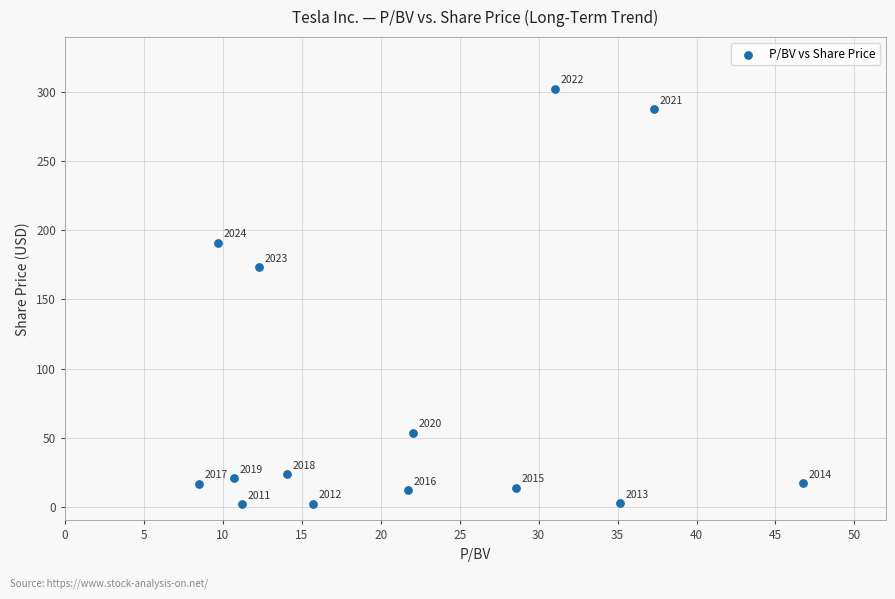

What is the range of Y values (max minus min)?

300.8